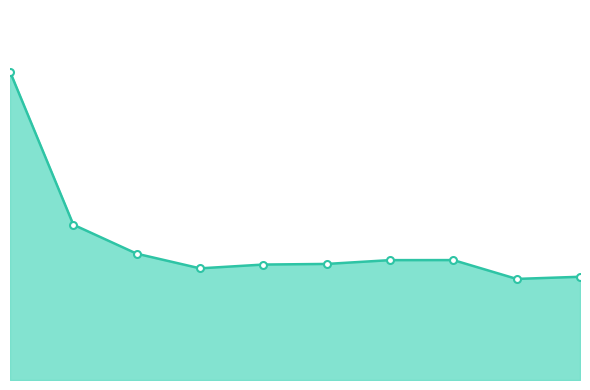

What is the greatest value displayed?

13.2